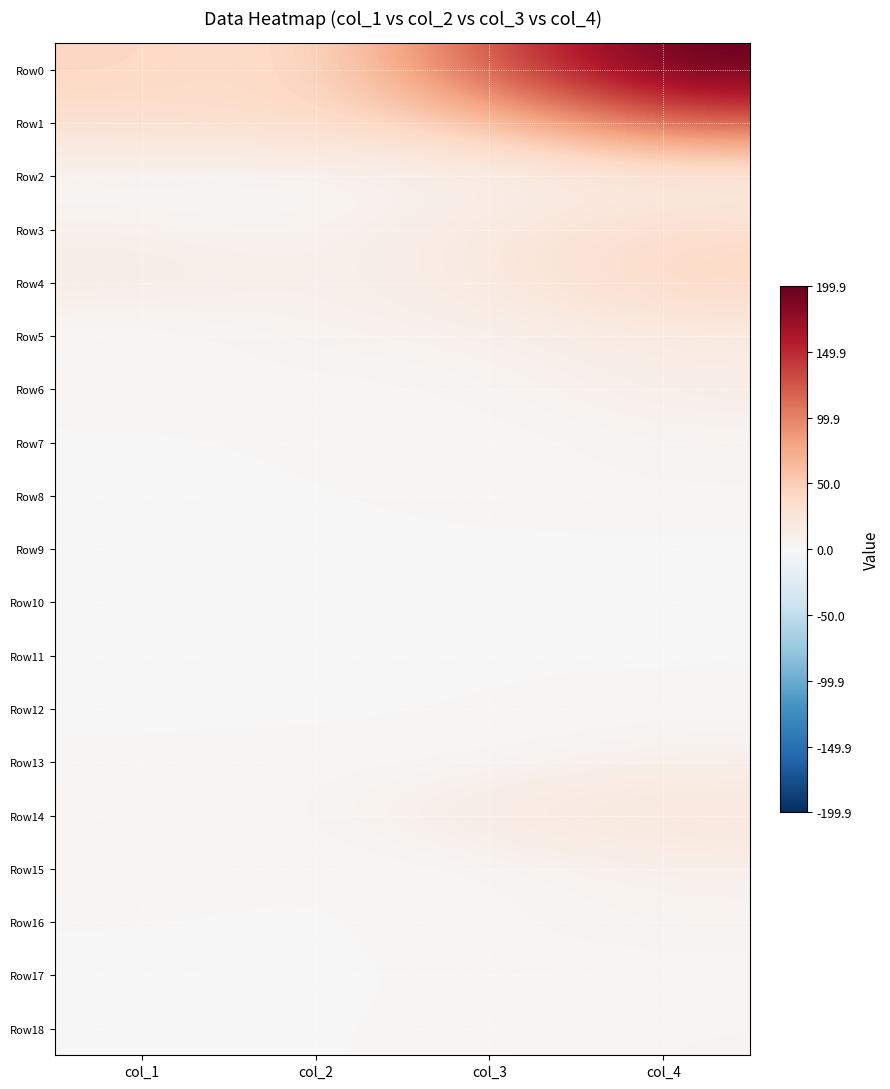

Rank the series by their maximum value, from lowest to highest.

Row9, Row10, Row11, Row12, Row17, Row8, Row18, Row7, Row16, Row15, Row13, Row2, Row6, Row5, Row14, Row3, Row4, Row1, Row0